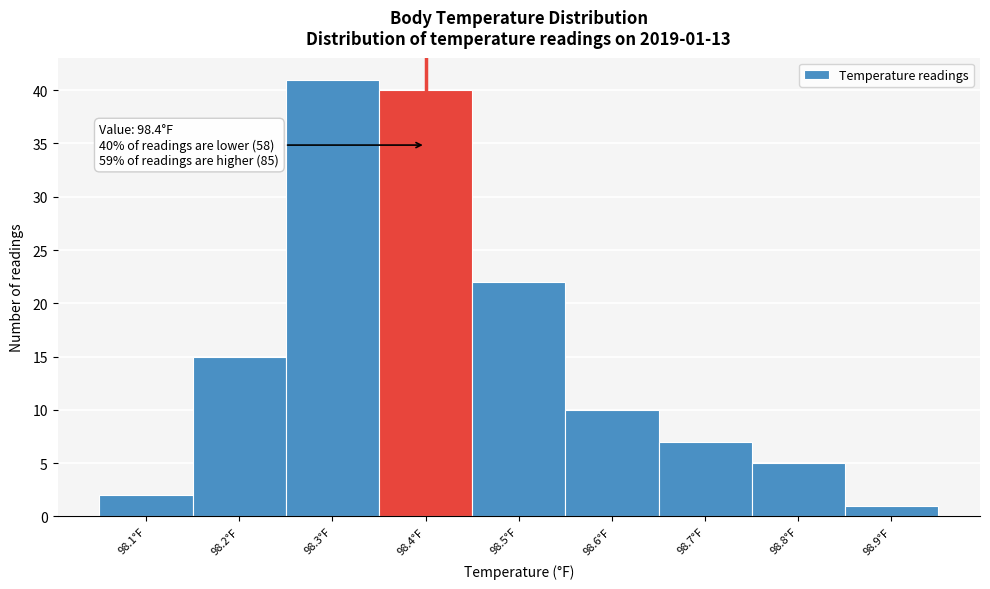

Which range on the x-axis has the tallest bar?

98.25 to 98.35